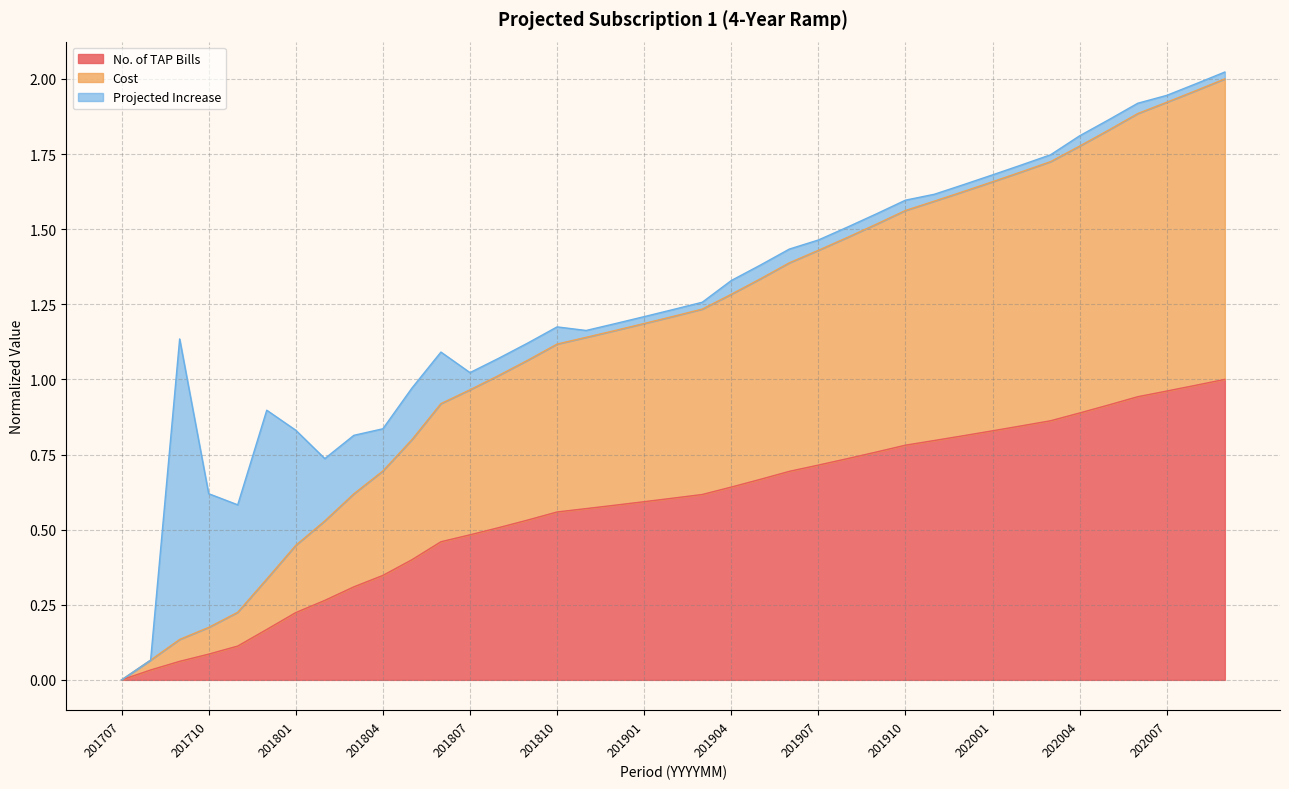

True or false: Cost and No. of TAP Bills intersect in this chart.

False